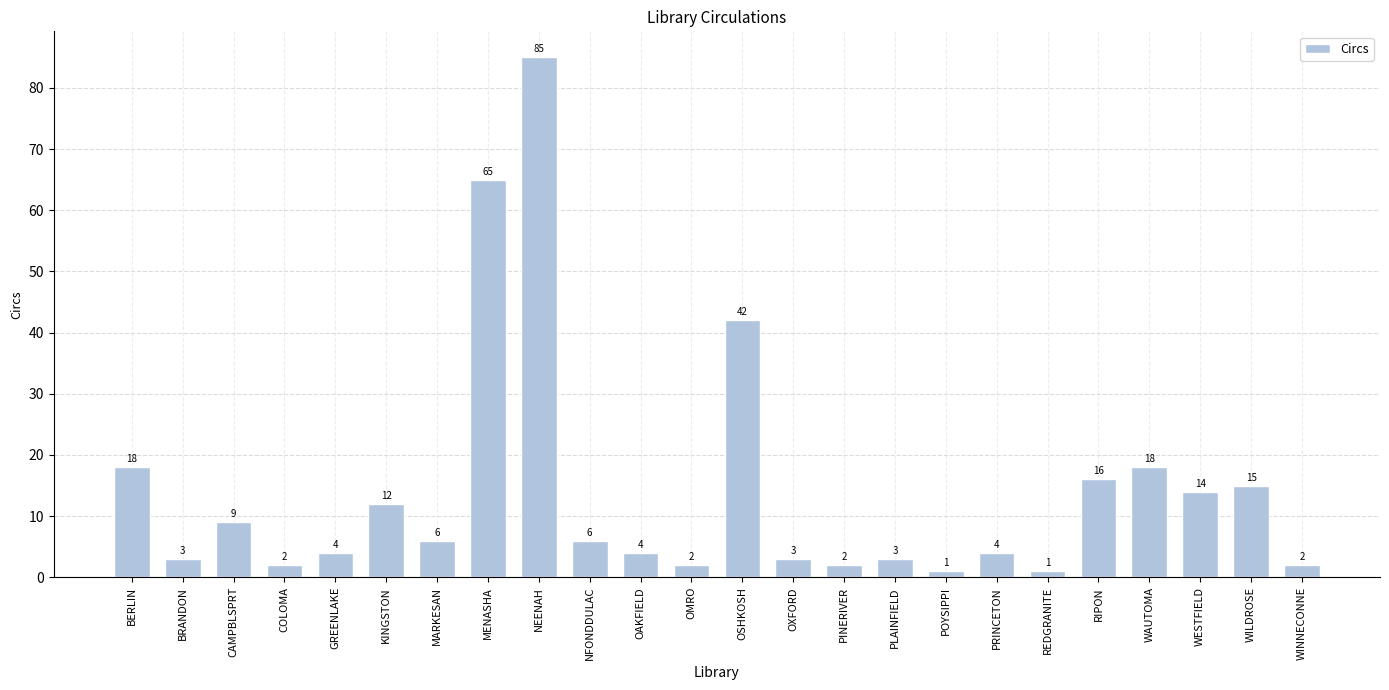

Reading right to left, what are all the values shown in this chart?

WINNECONNE=2	WILDROSE=15	WESTFIELD=14	WAUTOMA=18	RIPON=16	REDGRANITE=1	PRINCETON=4	POYSIPPI=1	PLAINFIELD=3	PINERIVER=2	OXFORD=3	OSHKOSH=42	OMRO=2	OAKFIELD=4	NFONDDULAC=6	NEENAH=85	MENASHA=65	MARKESAN=6	KINGSTON=12	GREENLAKE=4	COLOMA=2	CAMPBLSPRT=9	BRANDON=3	BERLIN=18